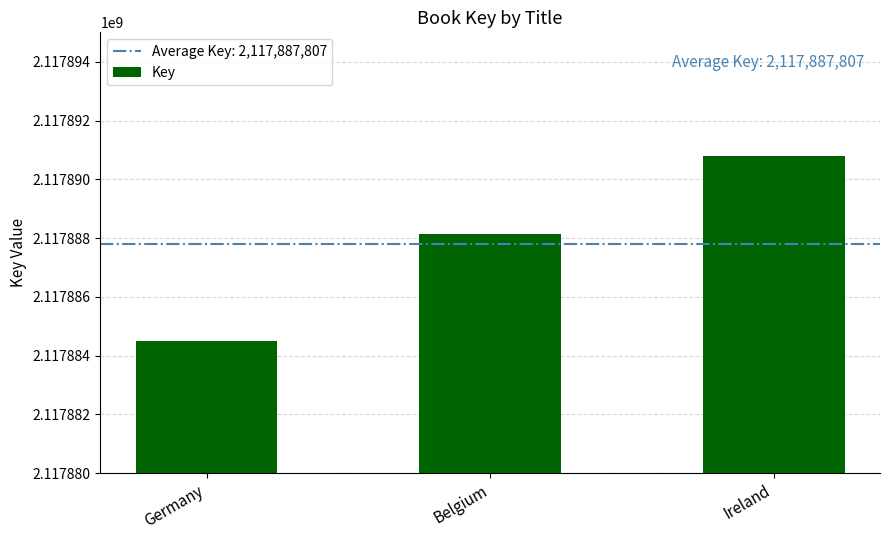

Rank the categories by value from lowest to highest.

Germany, Belgium, Ireland